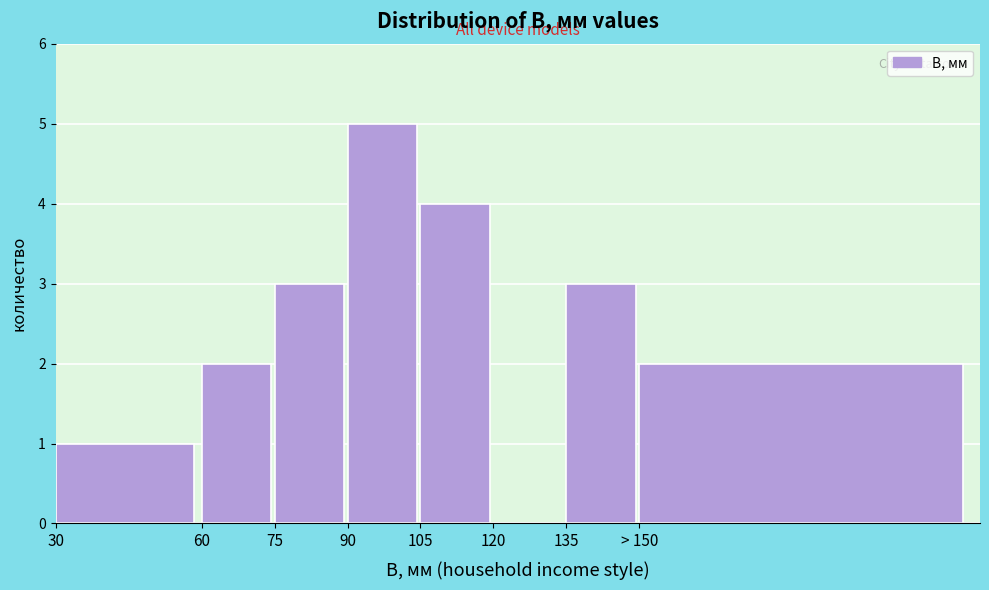

What is the sum of all values?

20